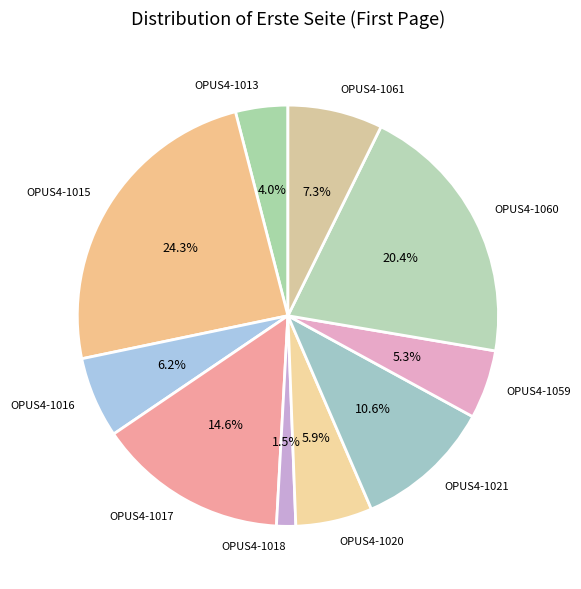

Approximately how many times larger is the value at OPUS4-1020 compared to OPUS4-1021?

0.6